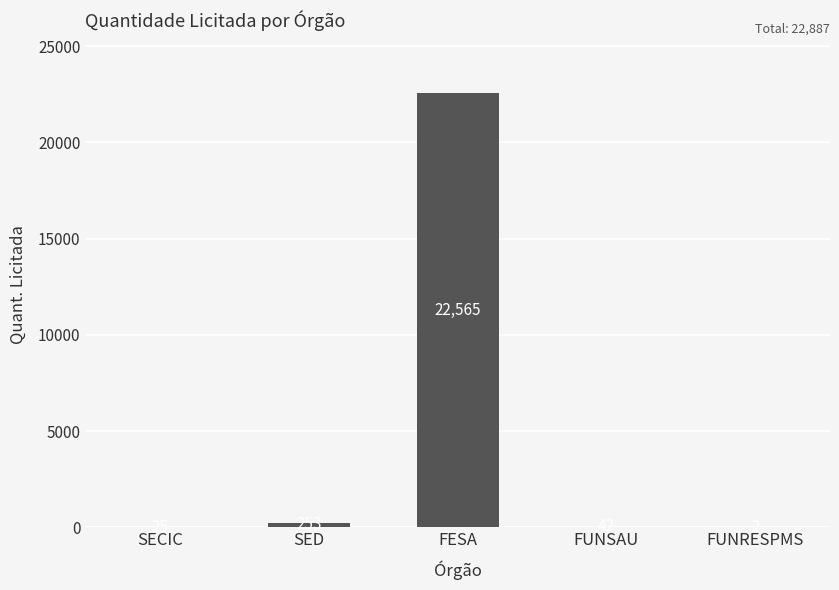

Count the number of data series in this chart.

1